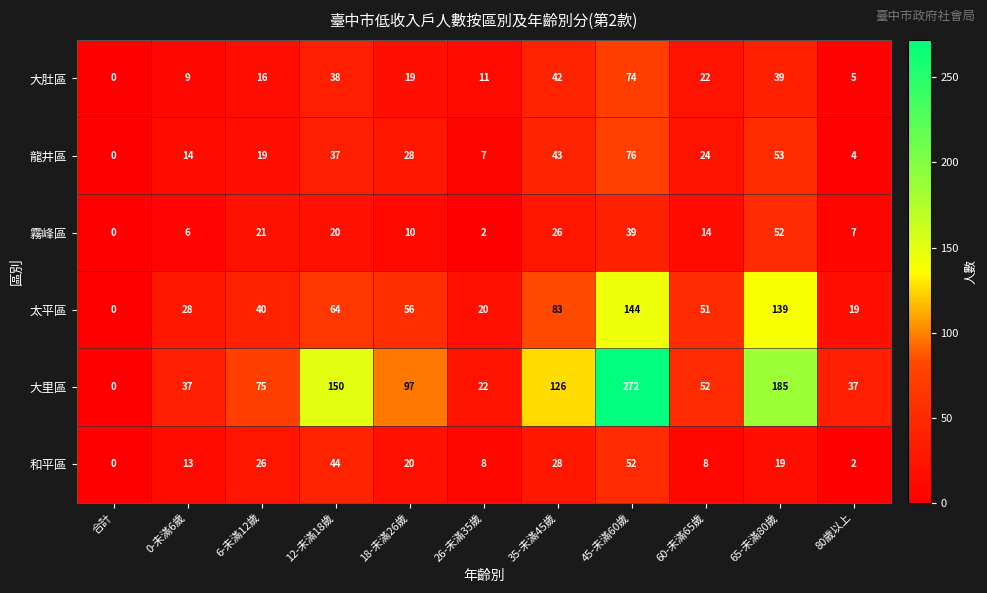

What is the difference between the maximum and minimum values in the 大里區 series?

272